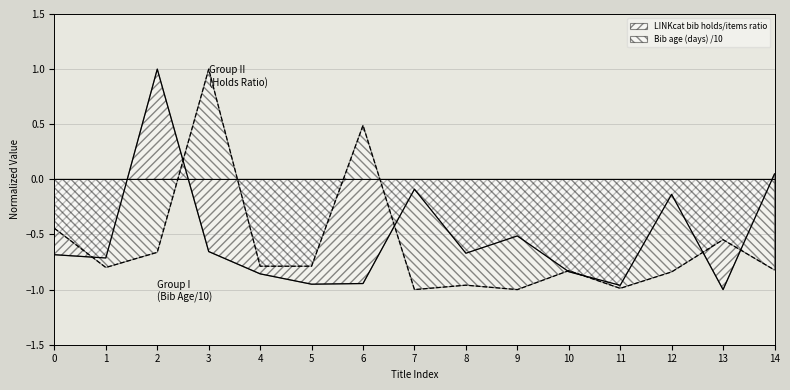

At which label does Bib age (days) /10 reach its peak?

3